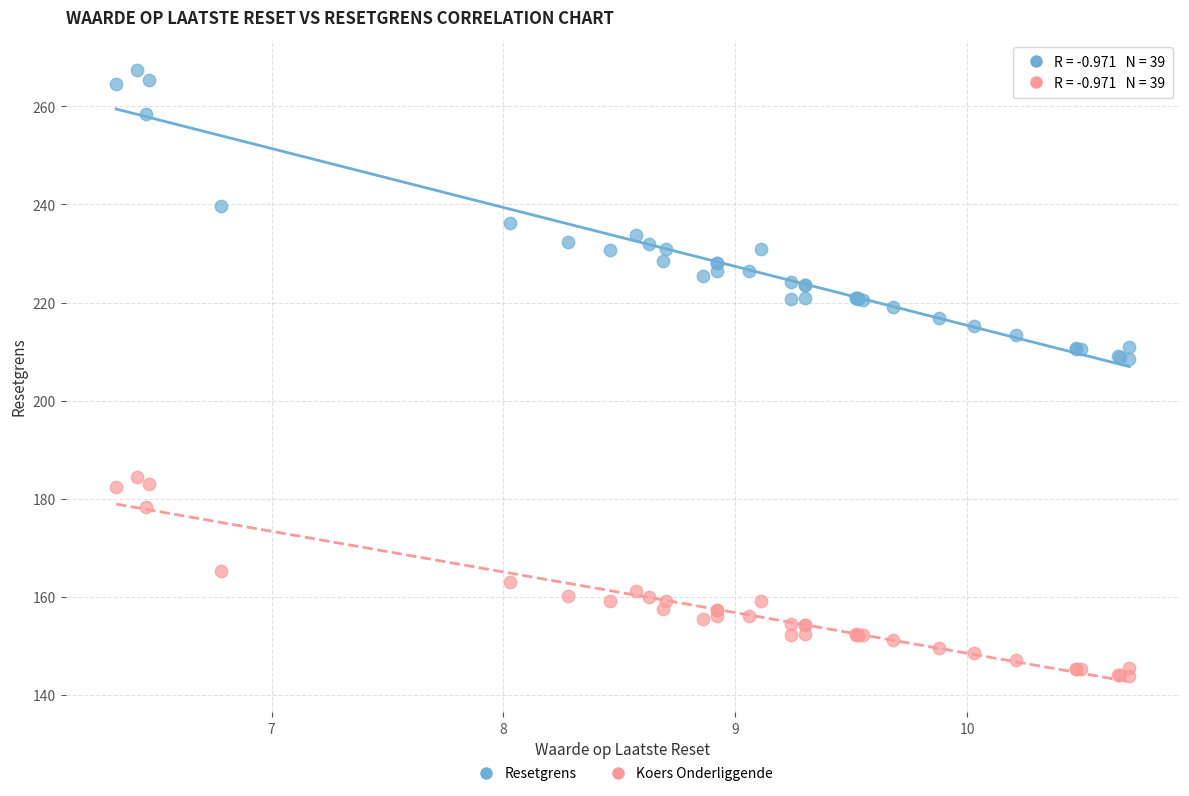

What are all the series names shown in the legend?

Resetgrens, Koers Onderliggende